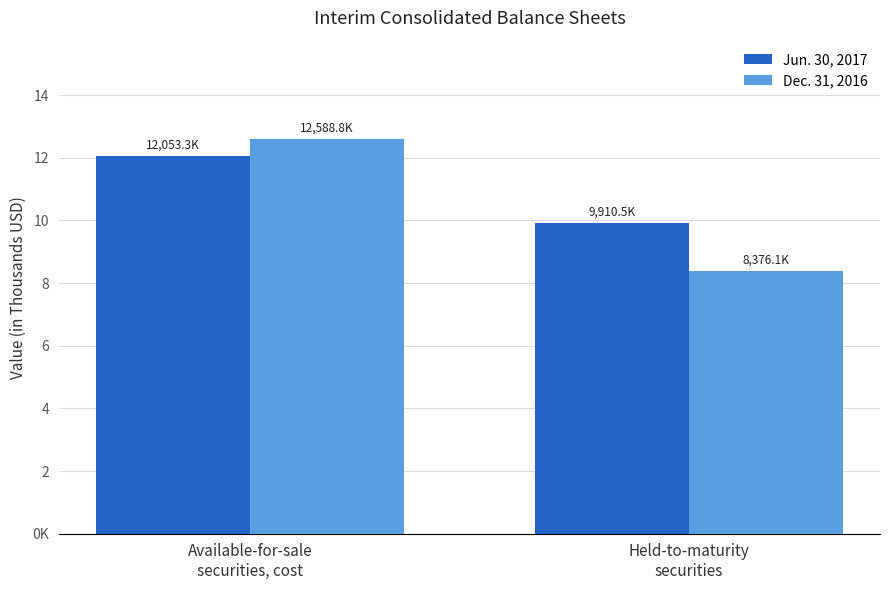

List the labels in order of Dec. 31, 2016 value, largest first.

Available-for-sale
securities, cost, Held-to-maturity
securities